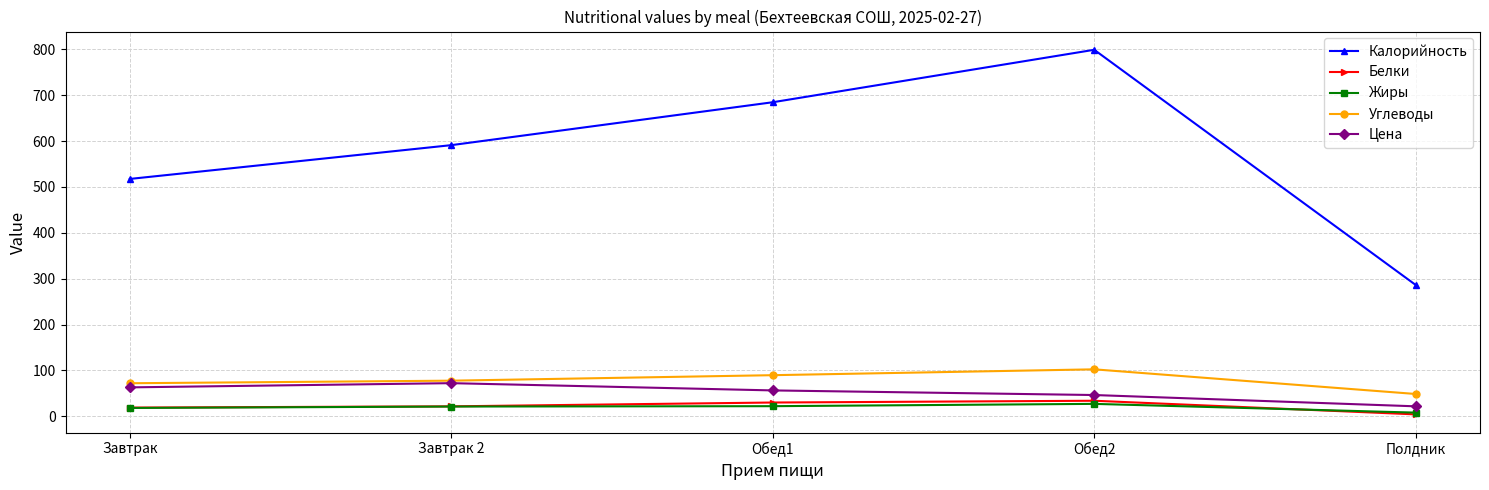

What is the maximum value for Жиры?

27.3